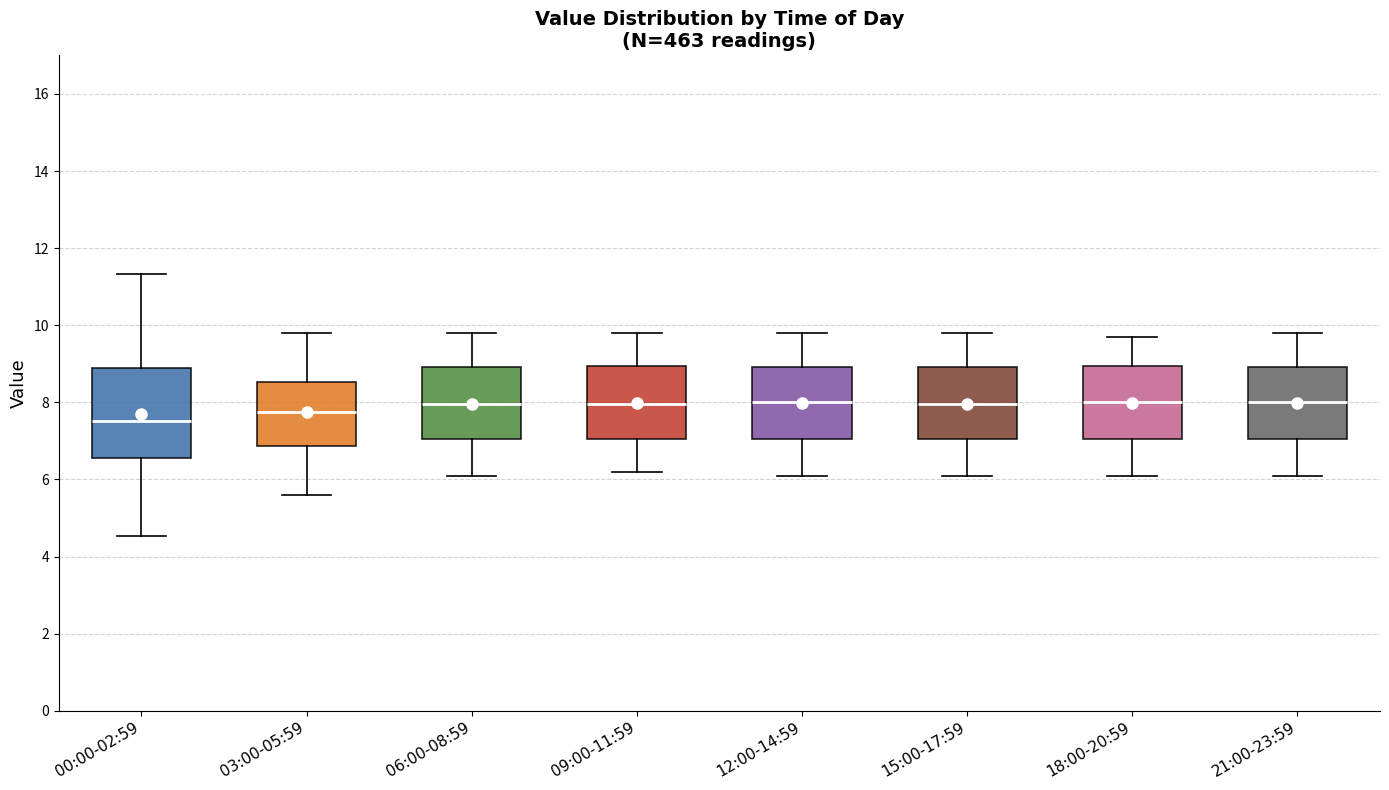

Comparing the boxes themselves (not the whiskers), which one is the tallest?

00:00-02:59